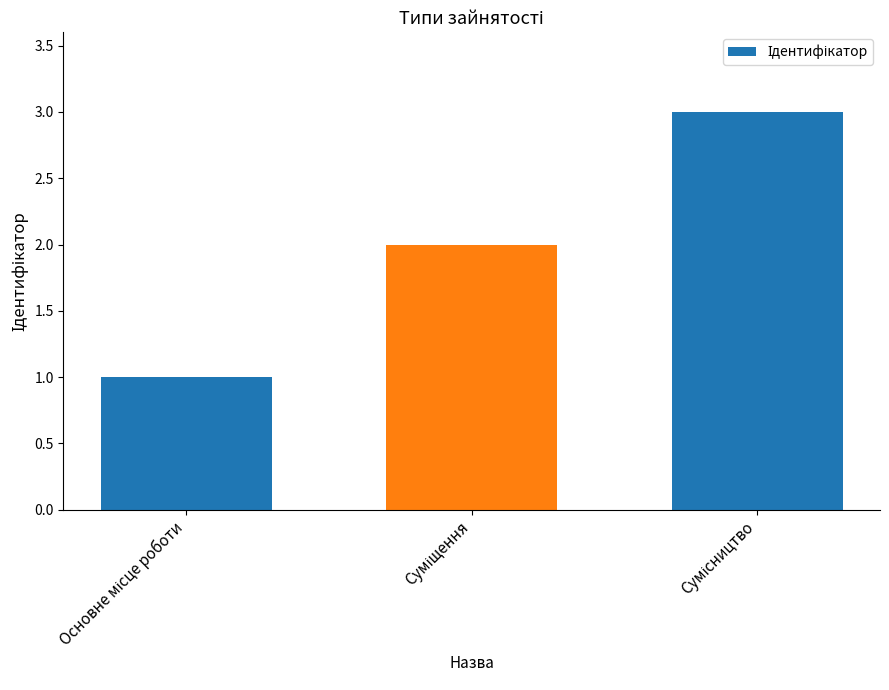

What is the value of the 3rd bar from the left?

3